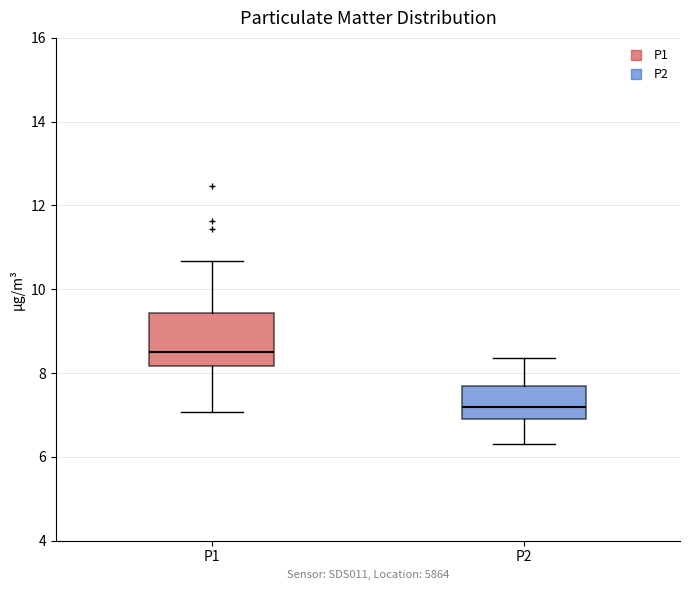

Which box is the tallest, from its lower edge to its upper edge?

P1